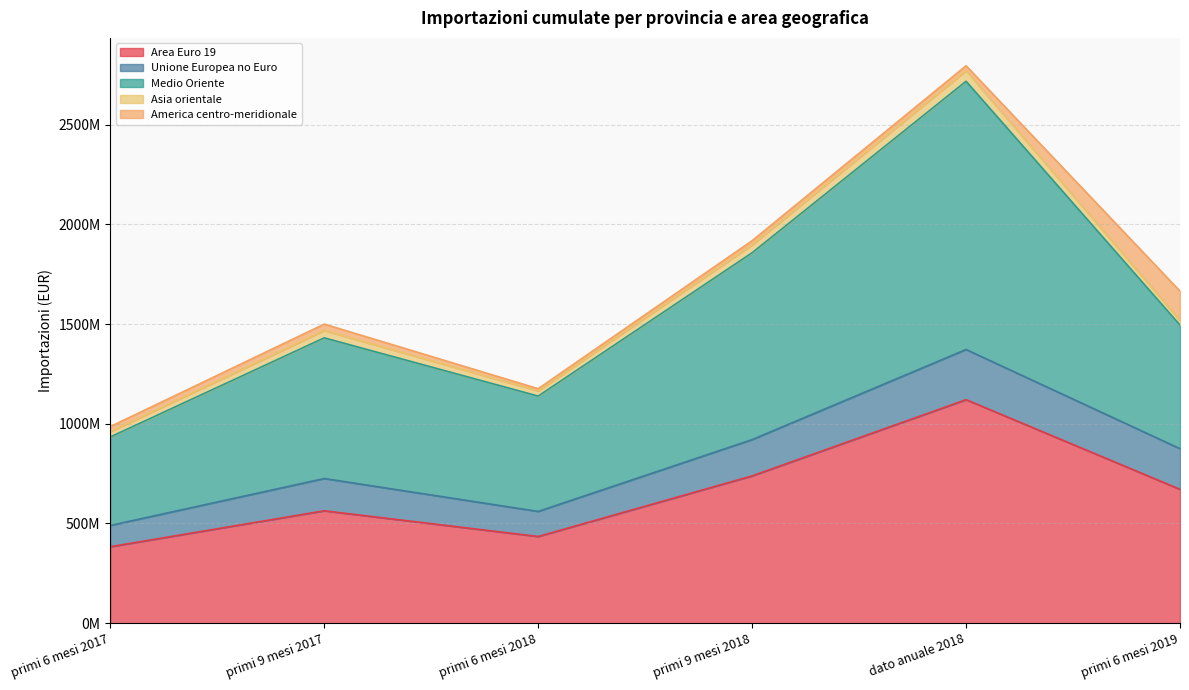

How many lines are shown in the chart?

5